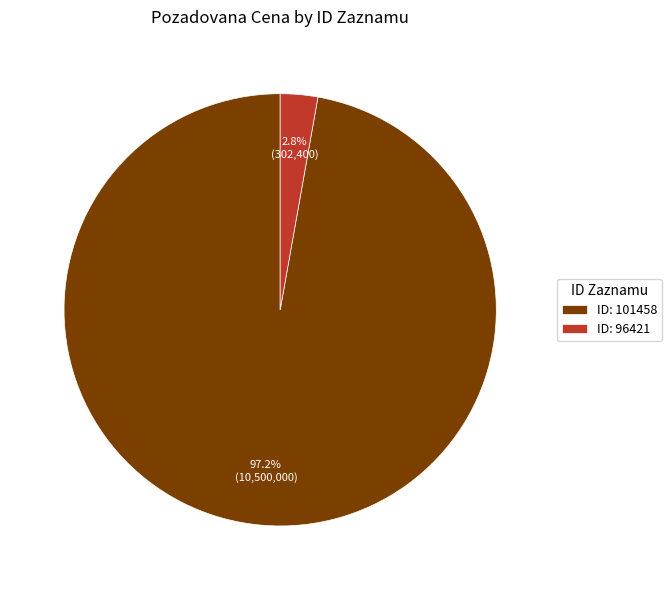

What percentage do ID: 96421 and ID: 101458 together represent?

100.0%